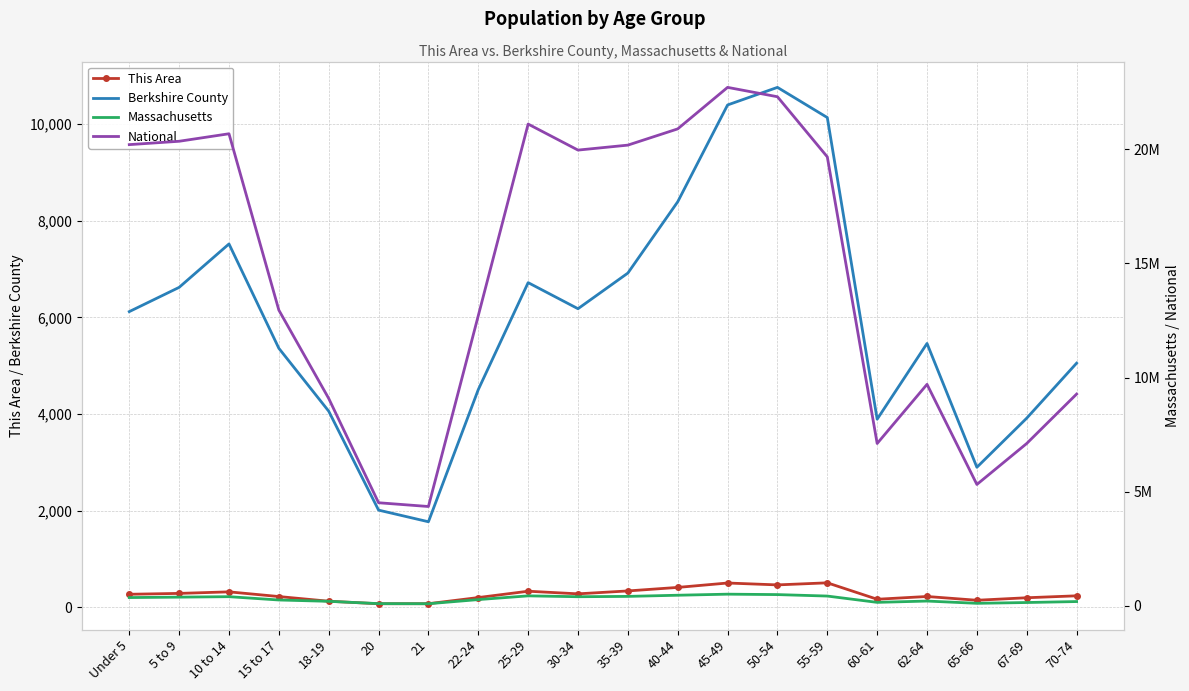

True or false: This Area and Berkshire County cross at least once.

False